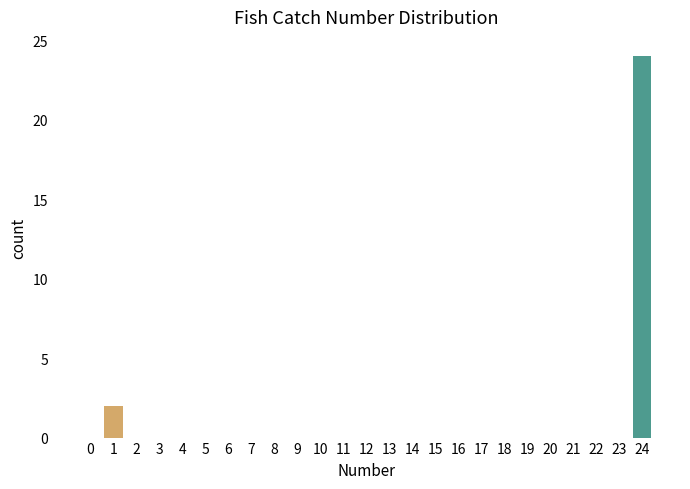

Reading right to left, transcribe all the data shown in this chart.

24=24	23=0	22=0	21=0	20=0	19=0	18=0	17=0	16=0	15=0	14=0	13=0	12=0	11=0	10=0	9=0	8=0	7=0	6=0	5=0	4=0	3=0	2=0	1=2	0=0